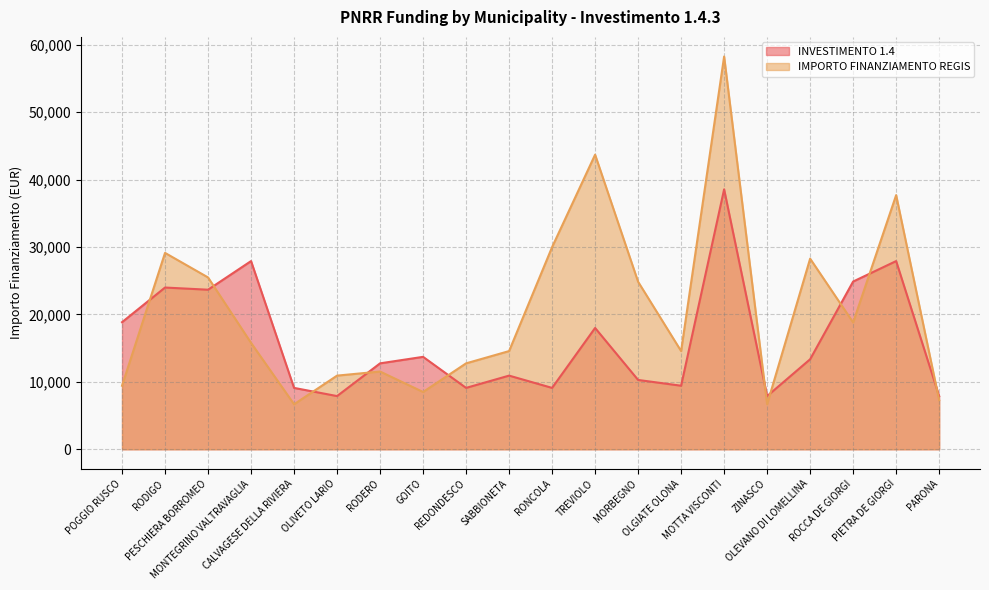

Between RONCOLA and POGGIO RUSCO, which is larger?

POGGIO RUSCO